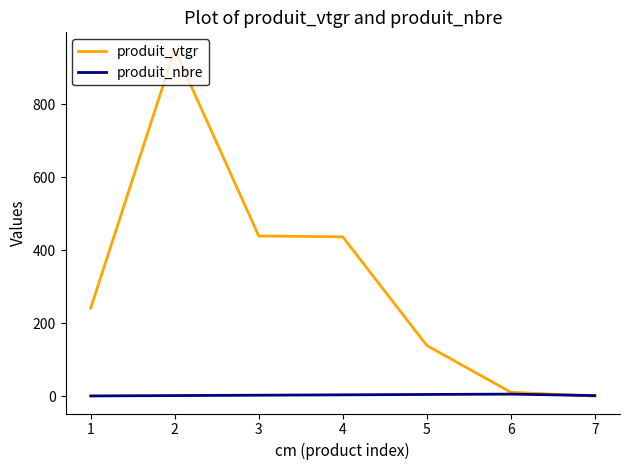

How many times do produit_nbre and produit_vtgr cross each other?

1